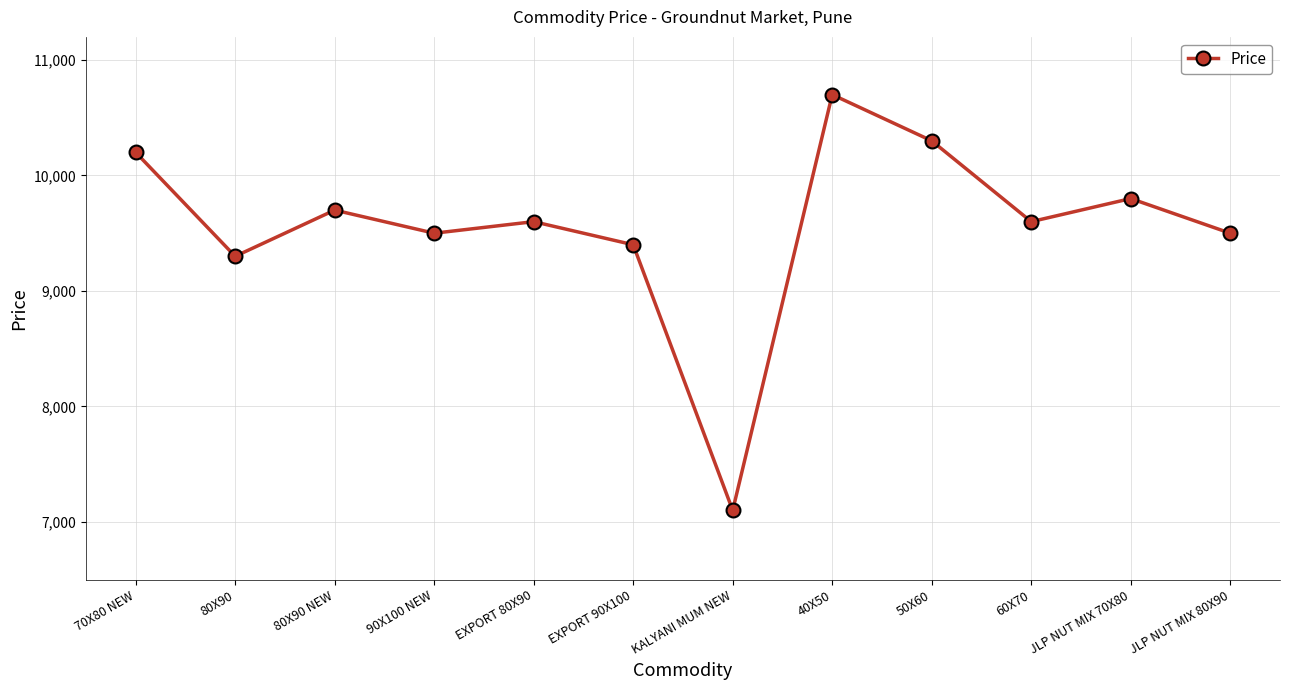

How many categories are shown in the chart?

12